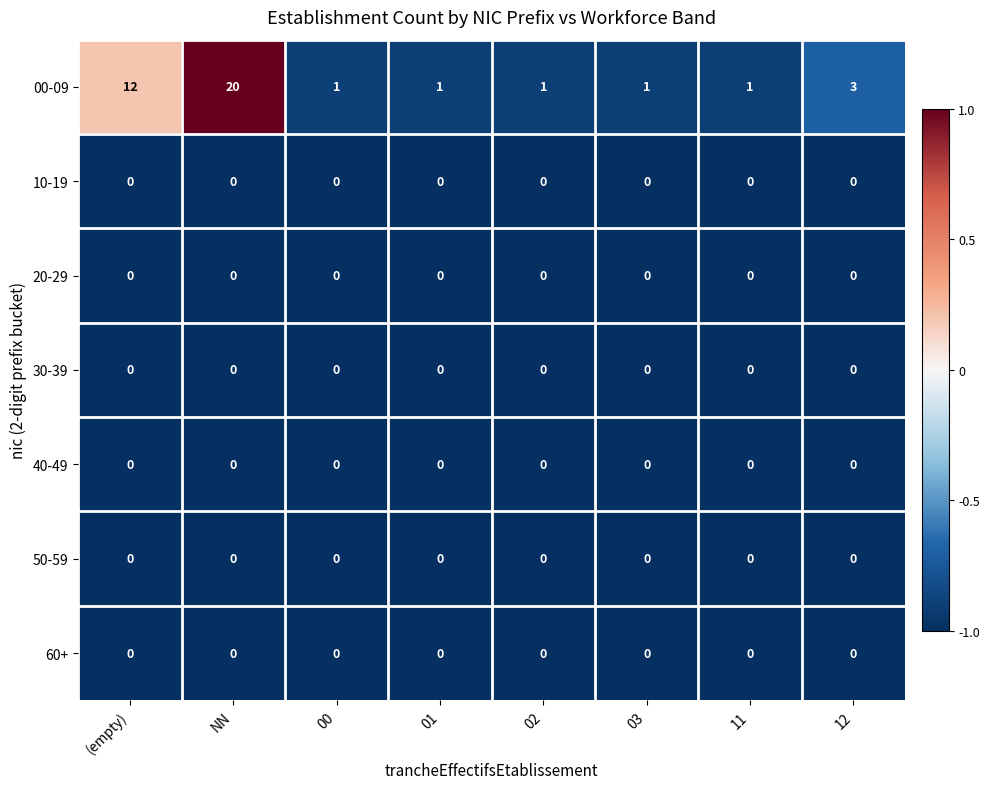

Which label corresponds to the largest value in the chart?

NN